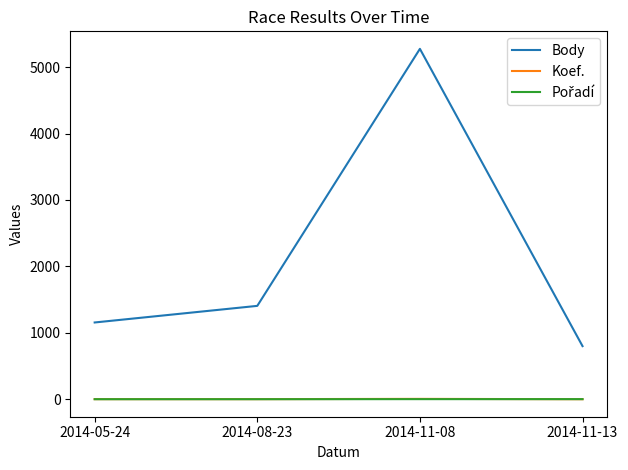

Where is Body nearest to the value 3037?

2014-08-23